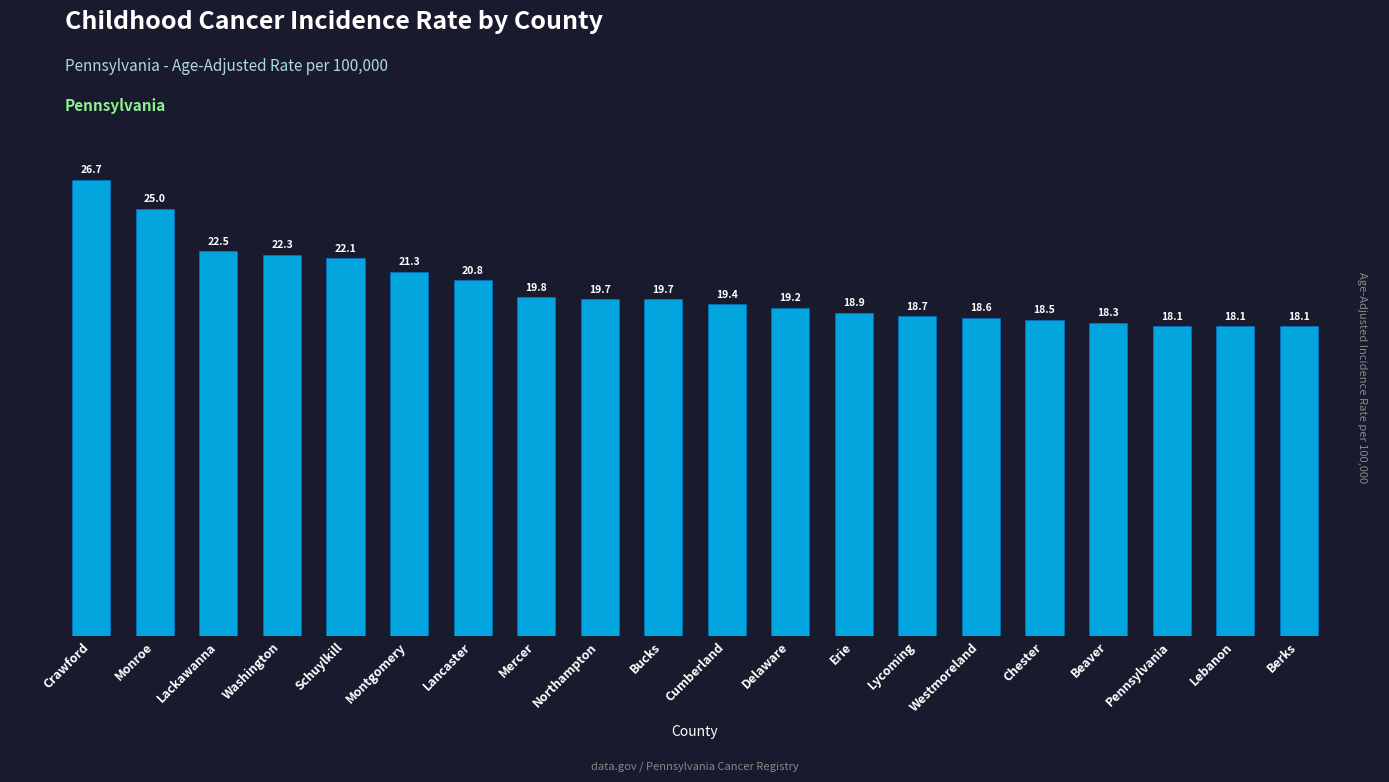

Reading right to left, extract all data points from this chart.

Berks=18.1	Lebanon=18.1	Pennsylvania=18.1	Beaver=18.3	Chester=18.5	Westmoreland=18.6	Lycoming=18.7	Erie=18.9	Delaware=19.2	Cumberland=19.4	Bucks=19.7	Northampton=19.7	Mercer=19.8	Lancaster=20.8	Montgomery=21.3	Schuylkill=22.1	Washington=22.3	Lackawanna=22.5	Monroe=25.0	Crawford=26.7